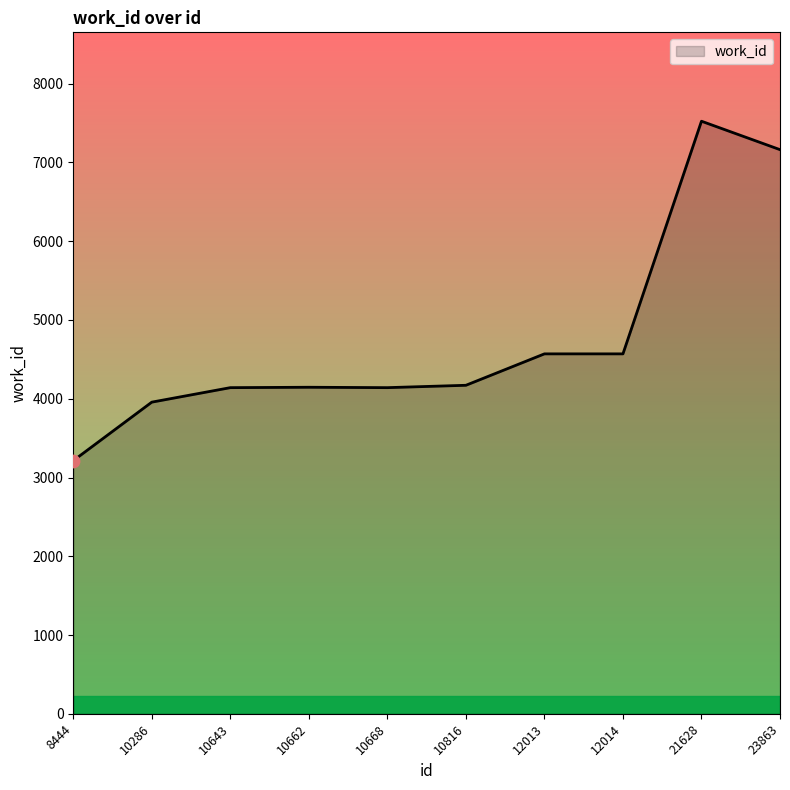

Approximately how many times larger is the value at 23863 compared to 10286?

1.8